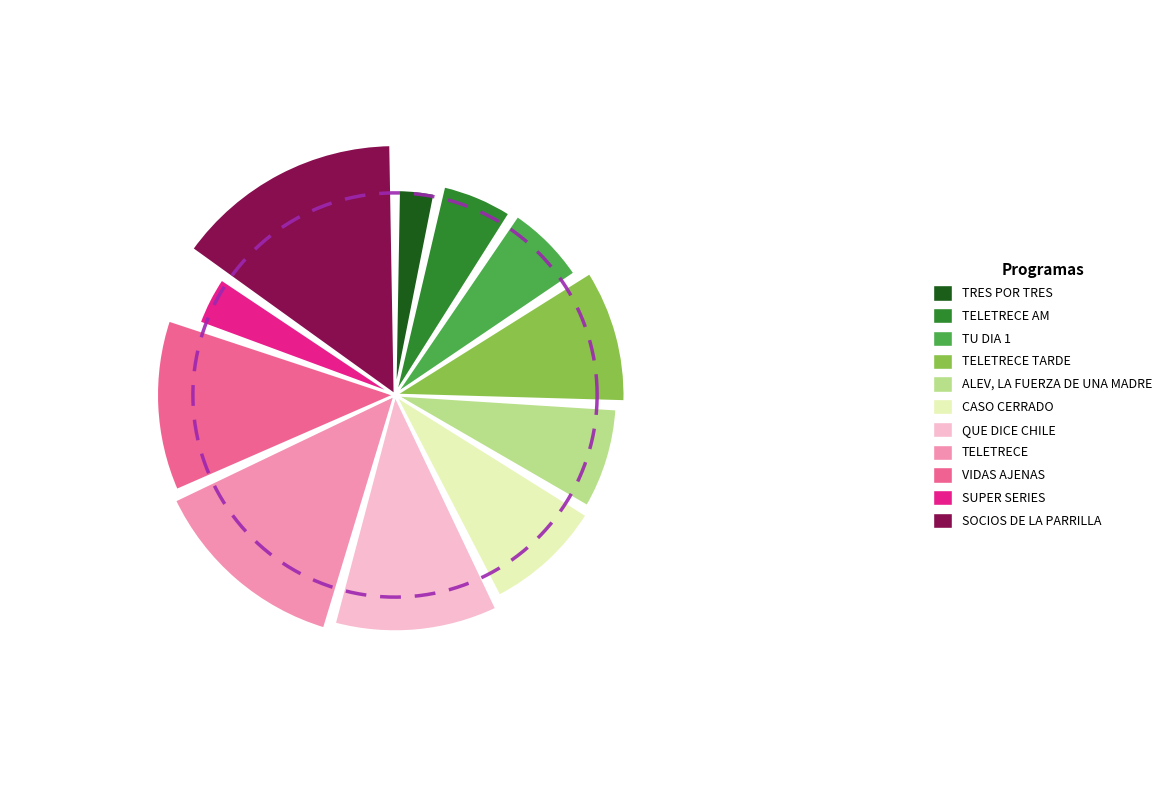

The CASO CERRADO slice represents 20% of the pie. True or false?

False